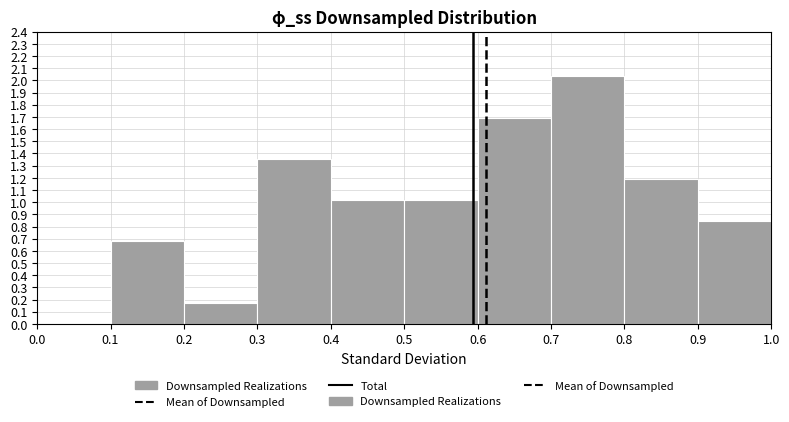

Reading left to right, list every bar in this chart as the range it spans on the x-axis followed by its height. The values are not printed on the chart, so give them approximately, as read against the axis.

0.0 to 0.1: 0
0.1 to 0.2: 0.68
0.2 to 0.3: 0.17
0.3 to 0.4: 1.36
0.4 to 0.5: 1.02
0.5 to 0.6: 1.02
0.6 to 0.7: 1.69
0.7 to 0.8: 2.03
0.8 to 0.9: 1.19
0.9 to 1.0: 0.85